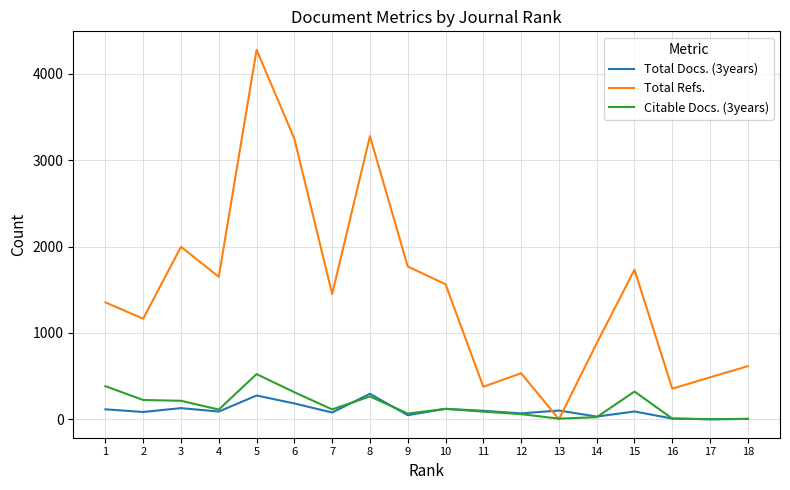

After their last crossing, which series has the higher values: Citable Docs. (3years) or Total Refs.?

Total Refs.